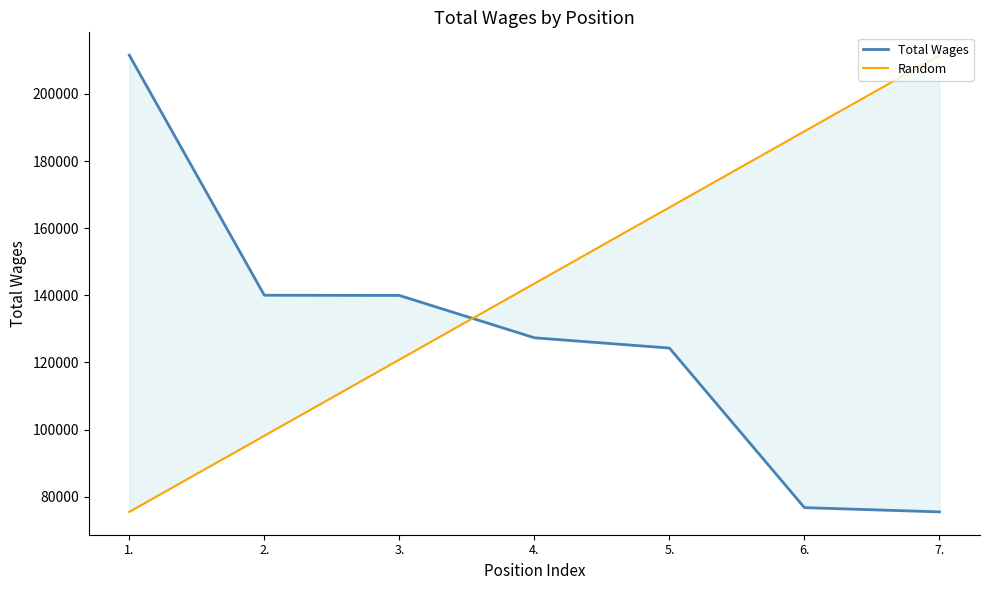

Count the number of categories in the chart.

7